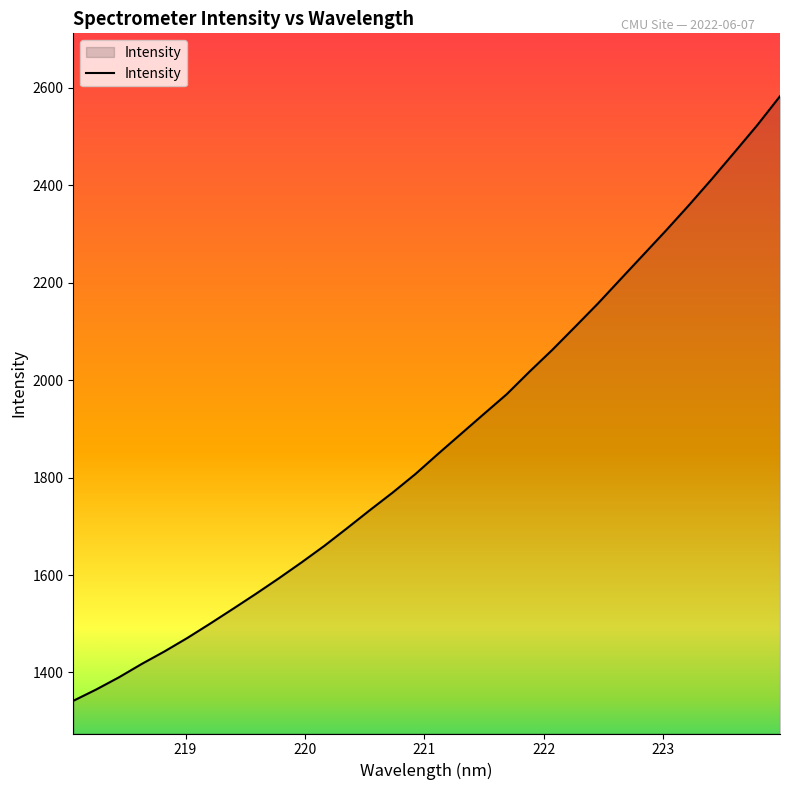

What is the greatest value displayed?

2582.9